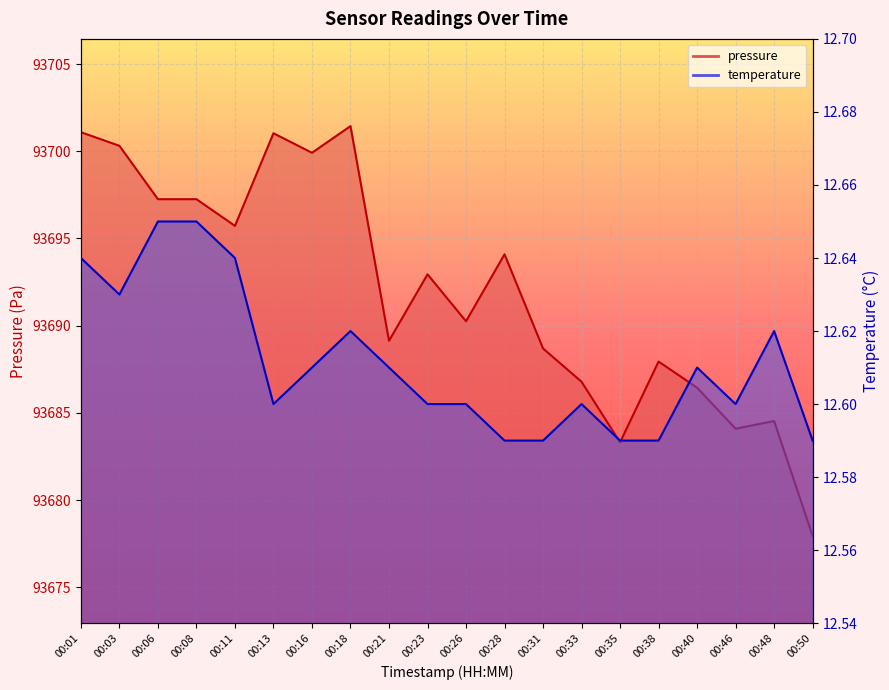

Read the temperature value at 00:50.

12.6